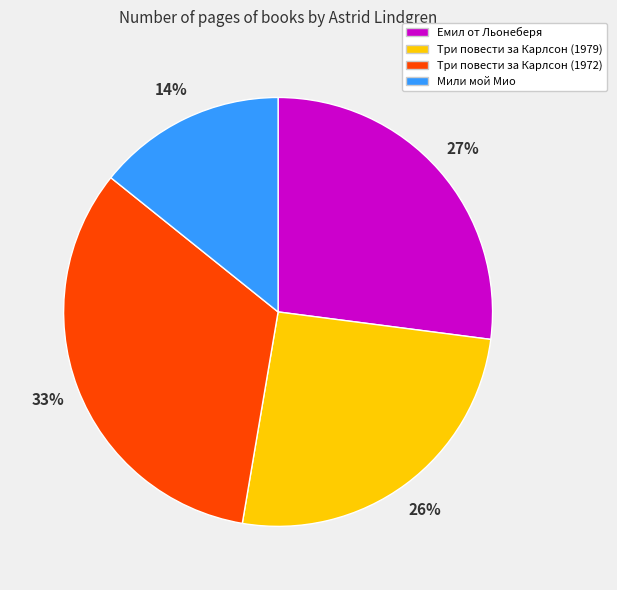

Does any single category account for the majority?

No